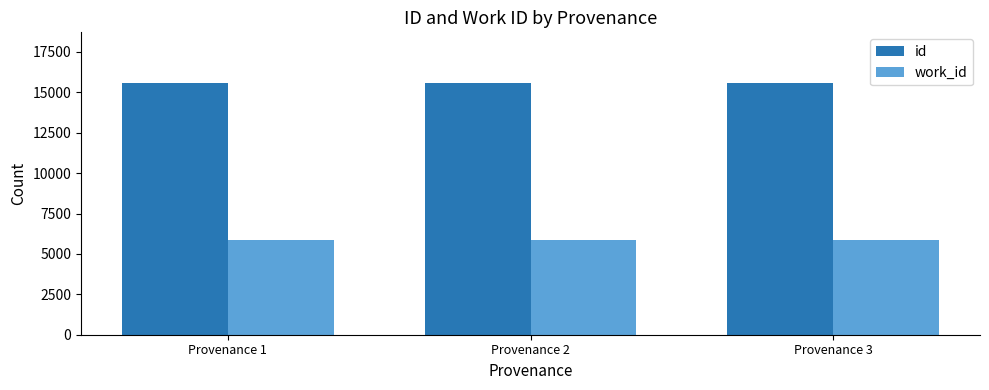

Rank the series at Provenance 3 from highest to lowest value.

id, work_id